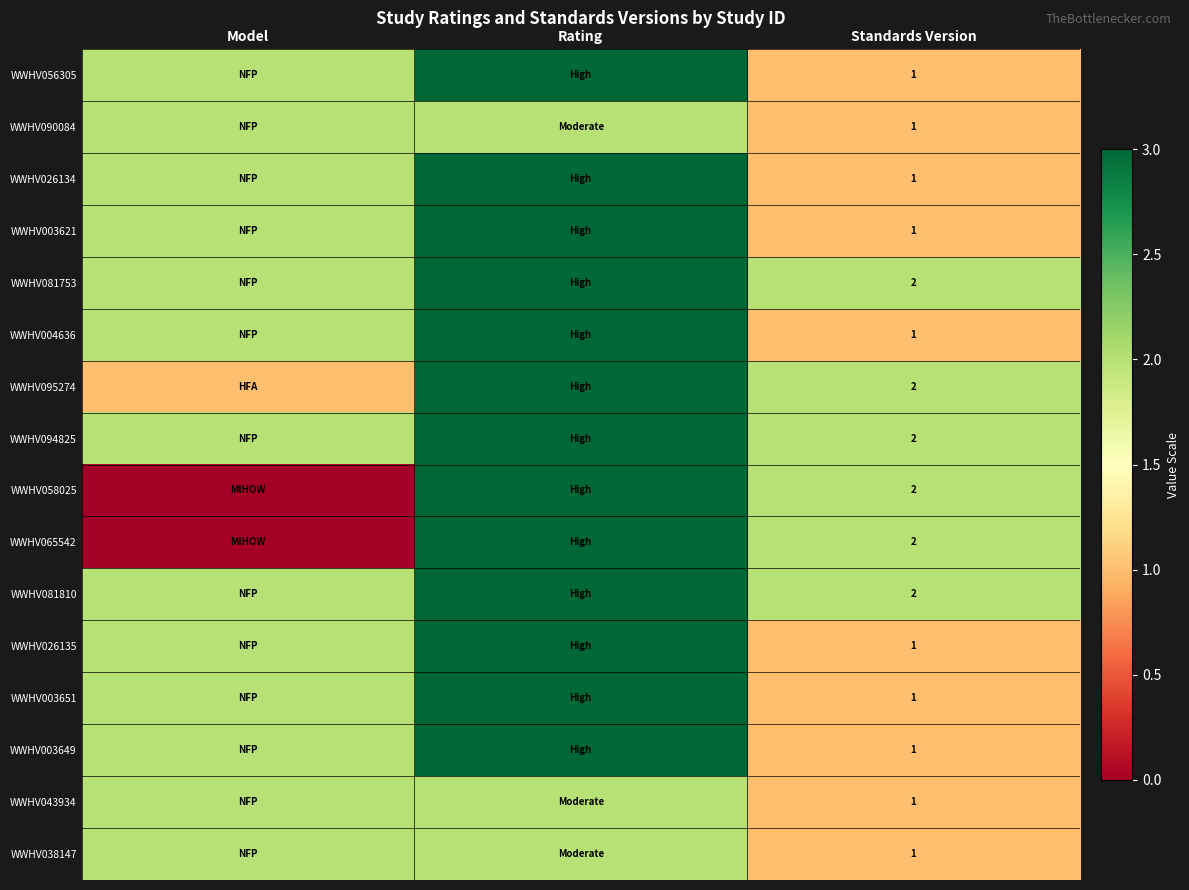

True or false: WWHV090084 has a value of 0 at Standards Version.

False